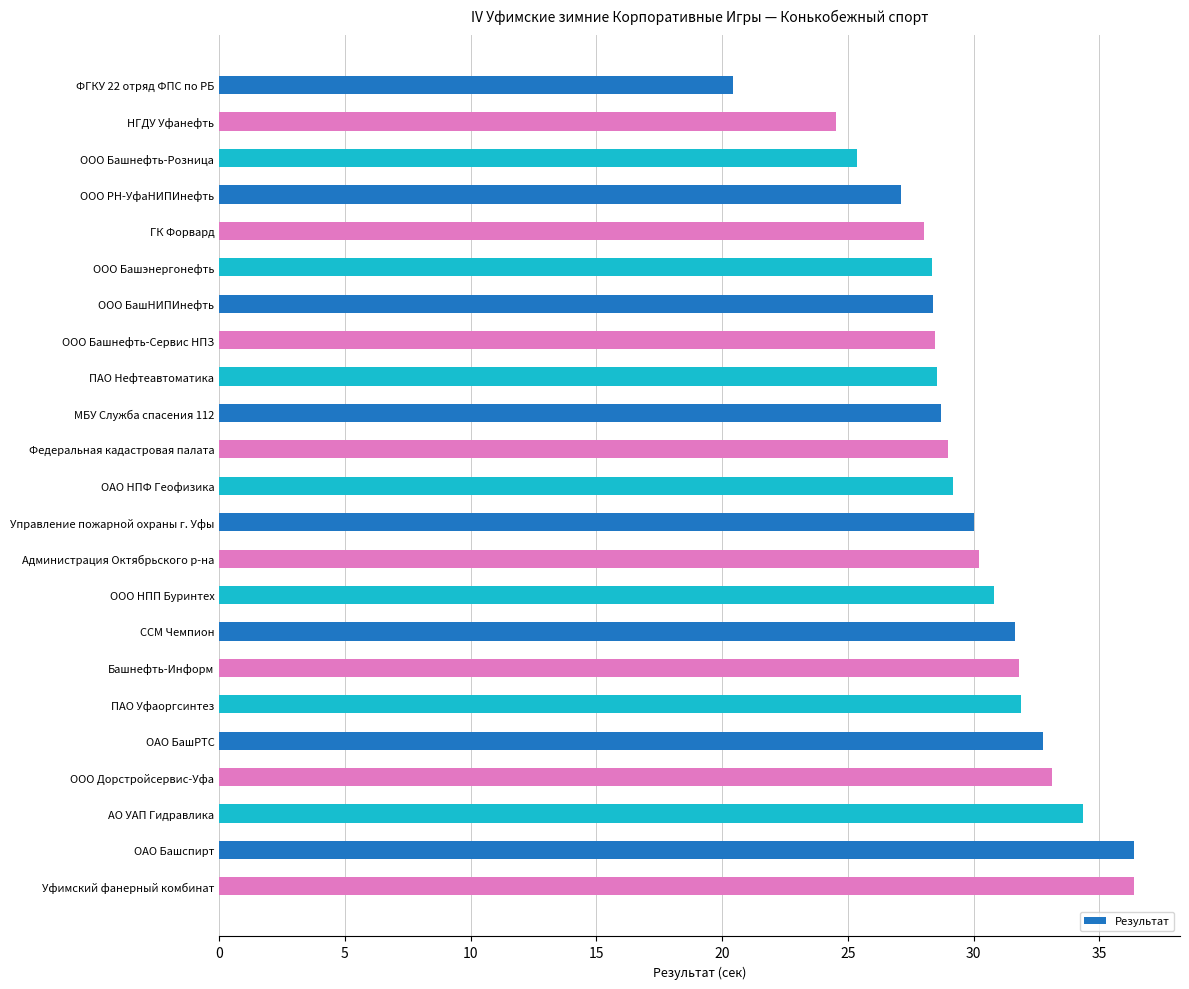

What position from the right is АО УАП Гидравлика?

3